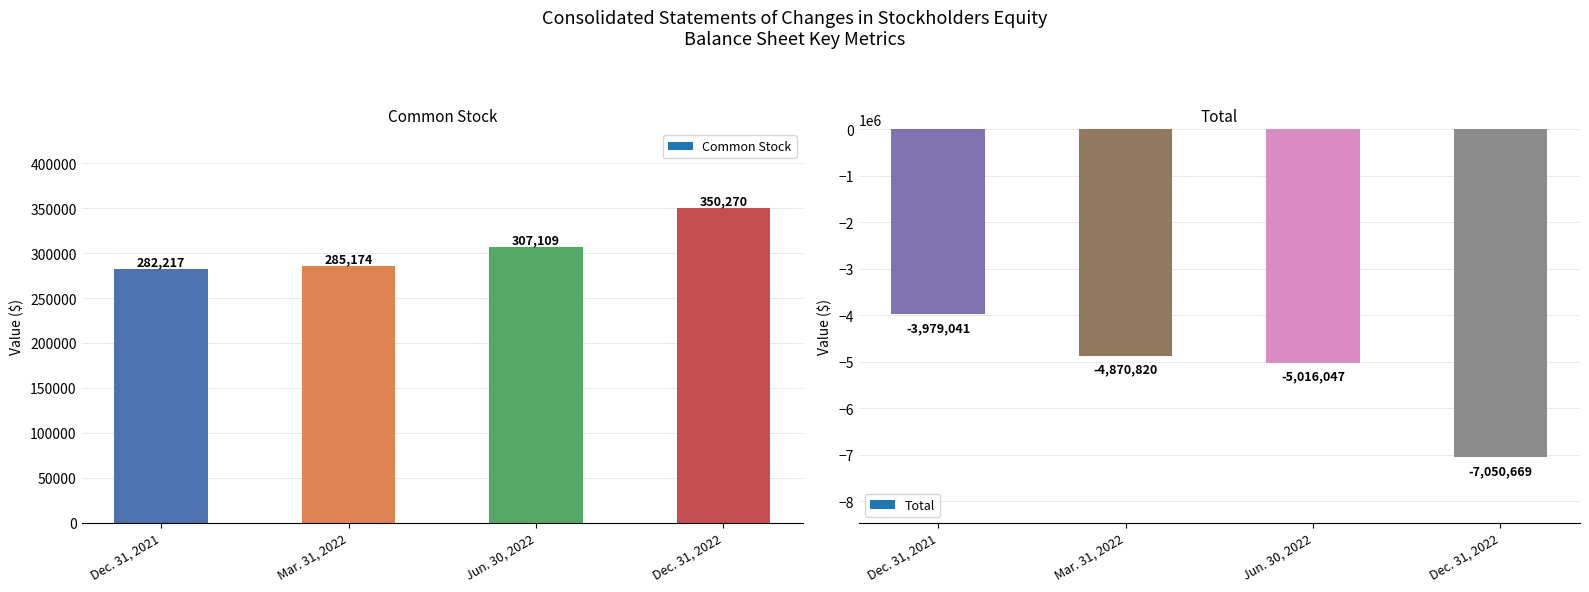

What is the approximate value of Common Stock at Jun. 30, 2022?

307109